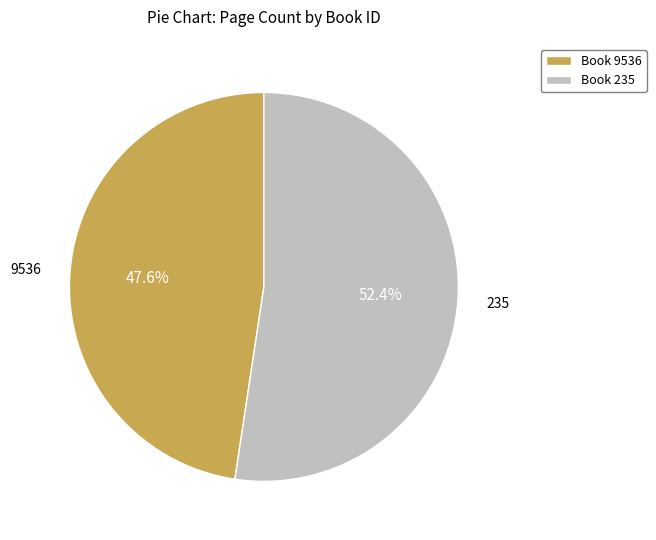

Which category has the biggest portion of the pie?

235